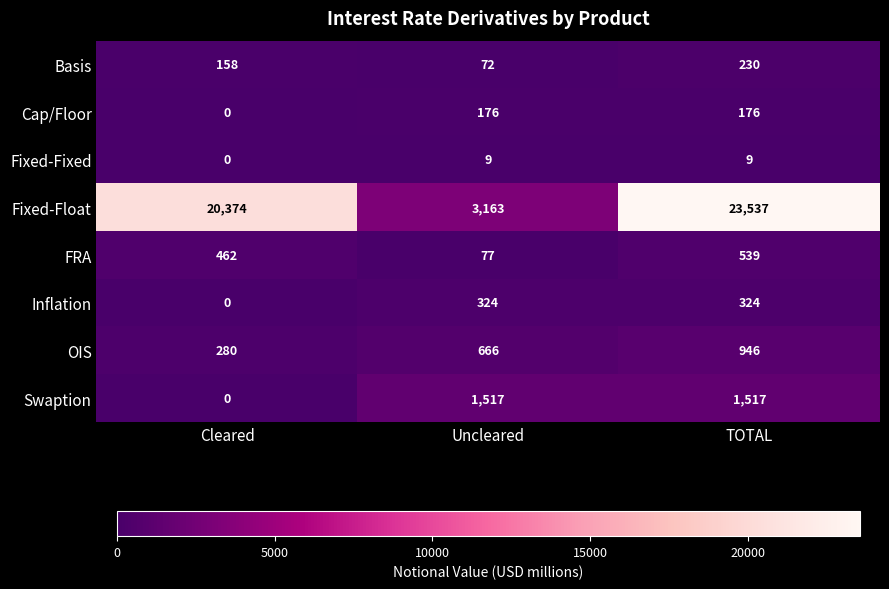

At which label does Basis reach its minimum?

Uncleared